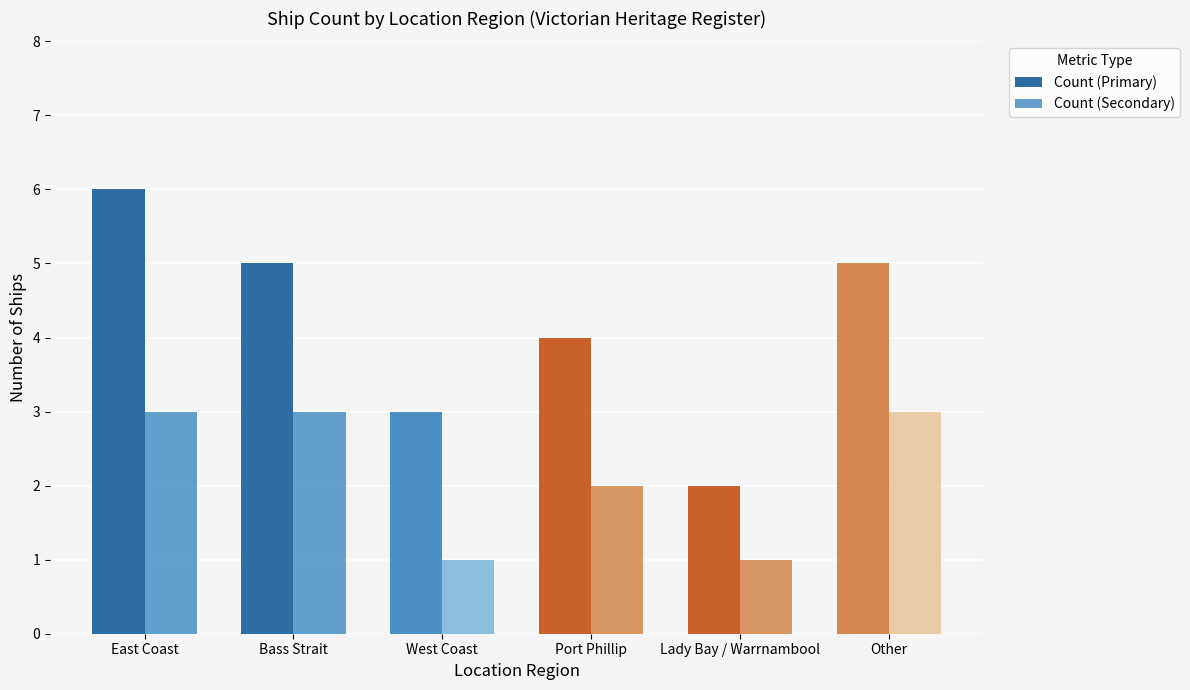

Are the bars grouped side by side (vs. stacked)?

Yes